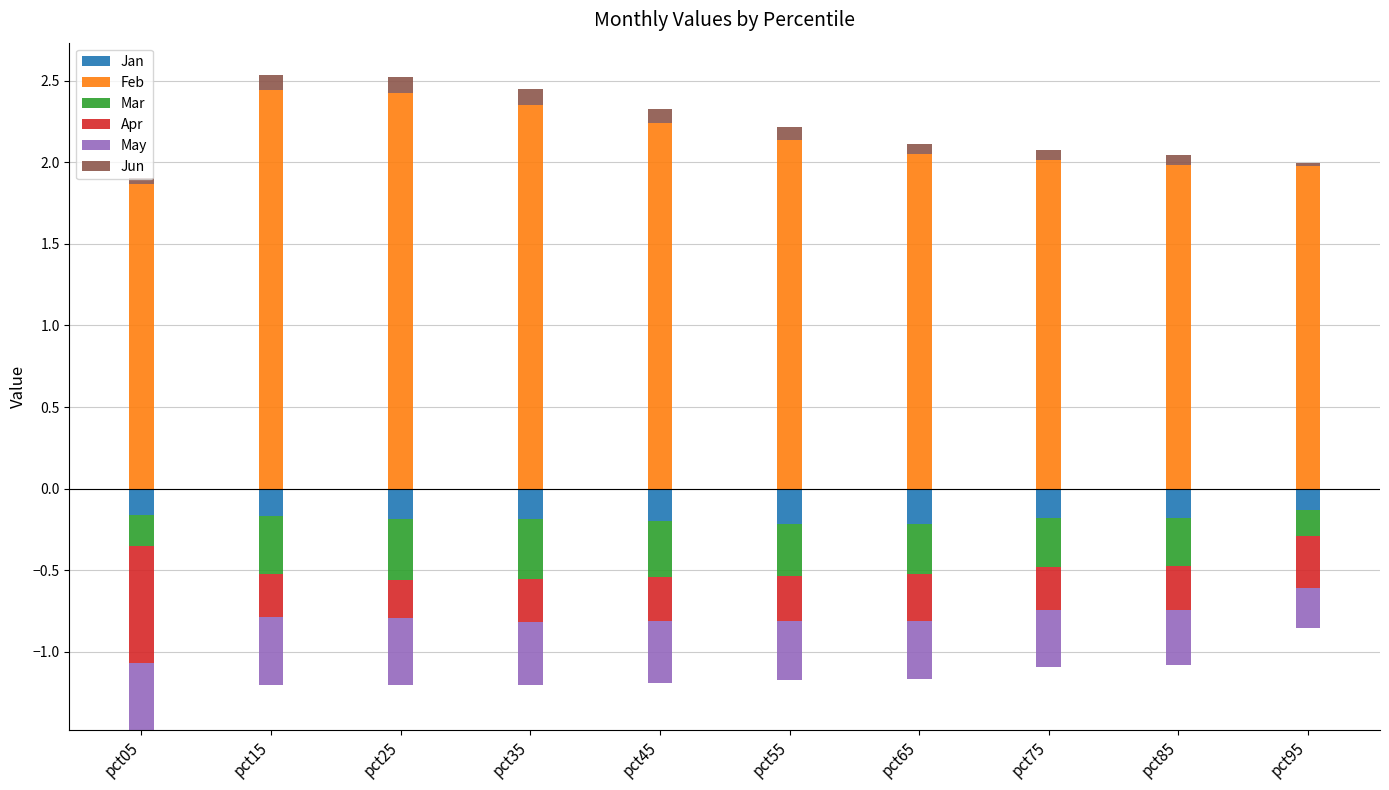

Which series has the largest range (max minus min)?

Feb